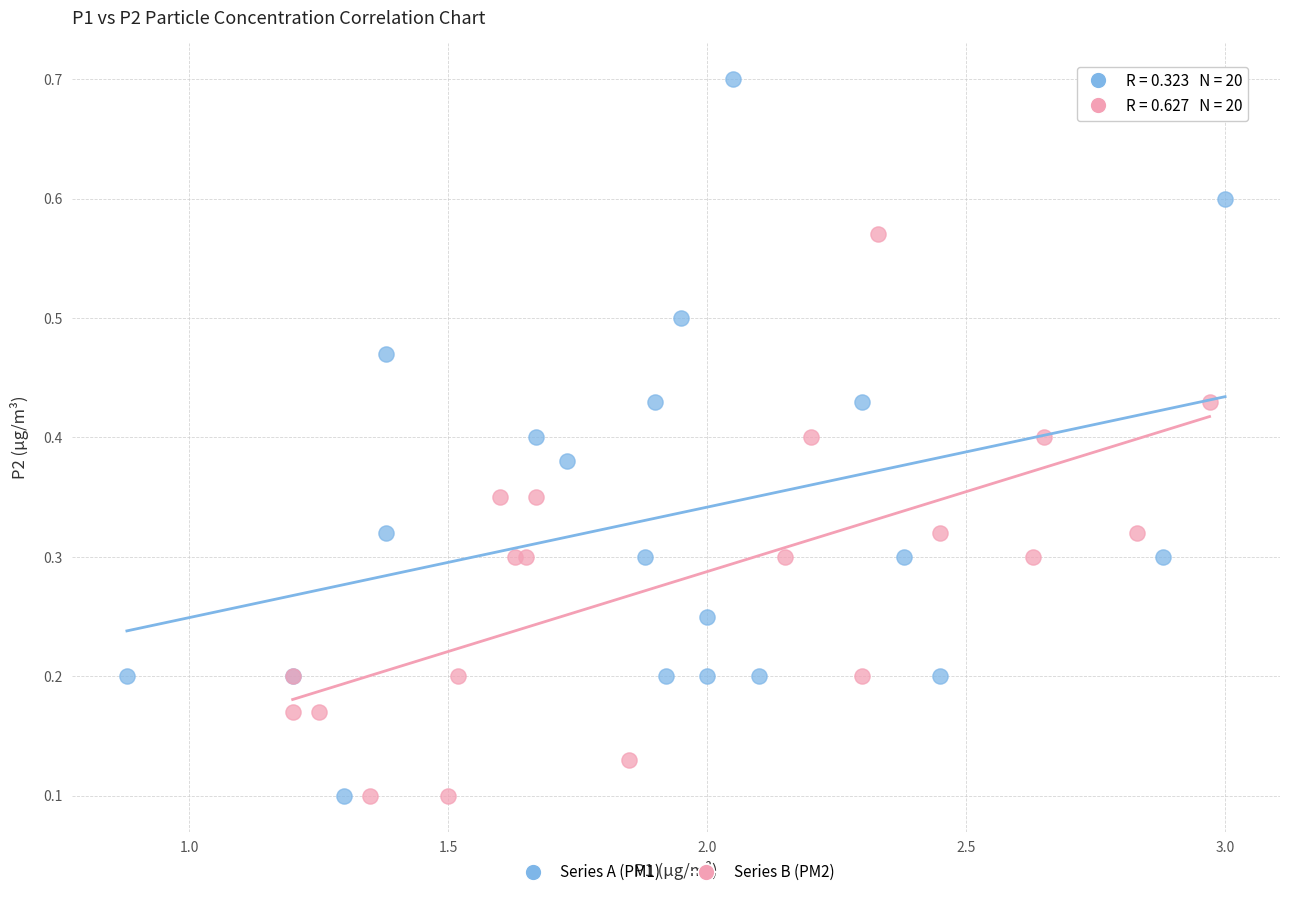

Which series reaches the maximum Y coordinate?

Series A (PM1)